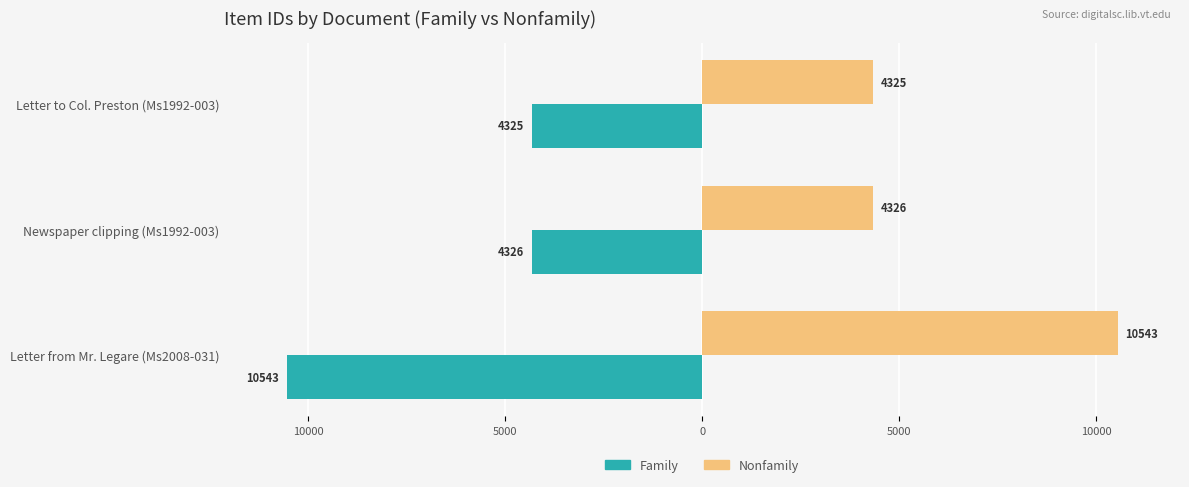

List the series in order of their overall mean, highest first.

Nonfamily, Family